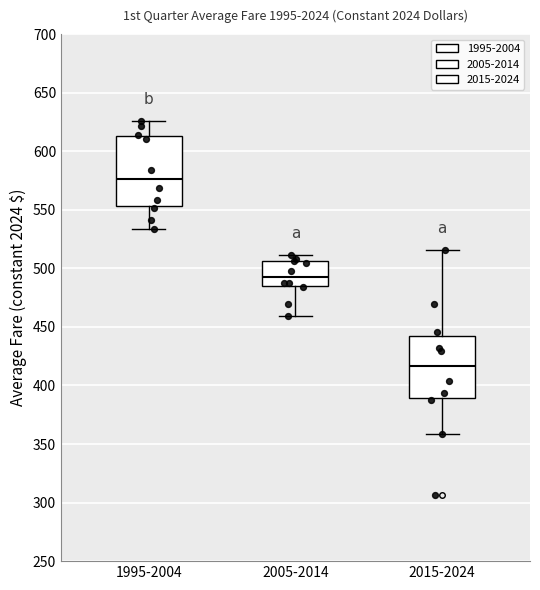

Reading left to right, transcribe this box plot: for each box, give where its median line is, the range the box spans, and where its two whiskers end, as read against the y-axis. The values are not printed on the chart, so give them approximately, as read against the axis.

1995-2004: median 575, box 555 to 615, whiskers 535 to 625
2005-2014: median 495, box 485 to 505, whiskers 460 to 510
2015-2024: median 415, box 390 to 440, whiskers 360 to 515